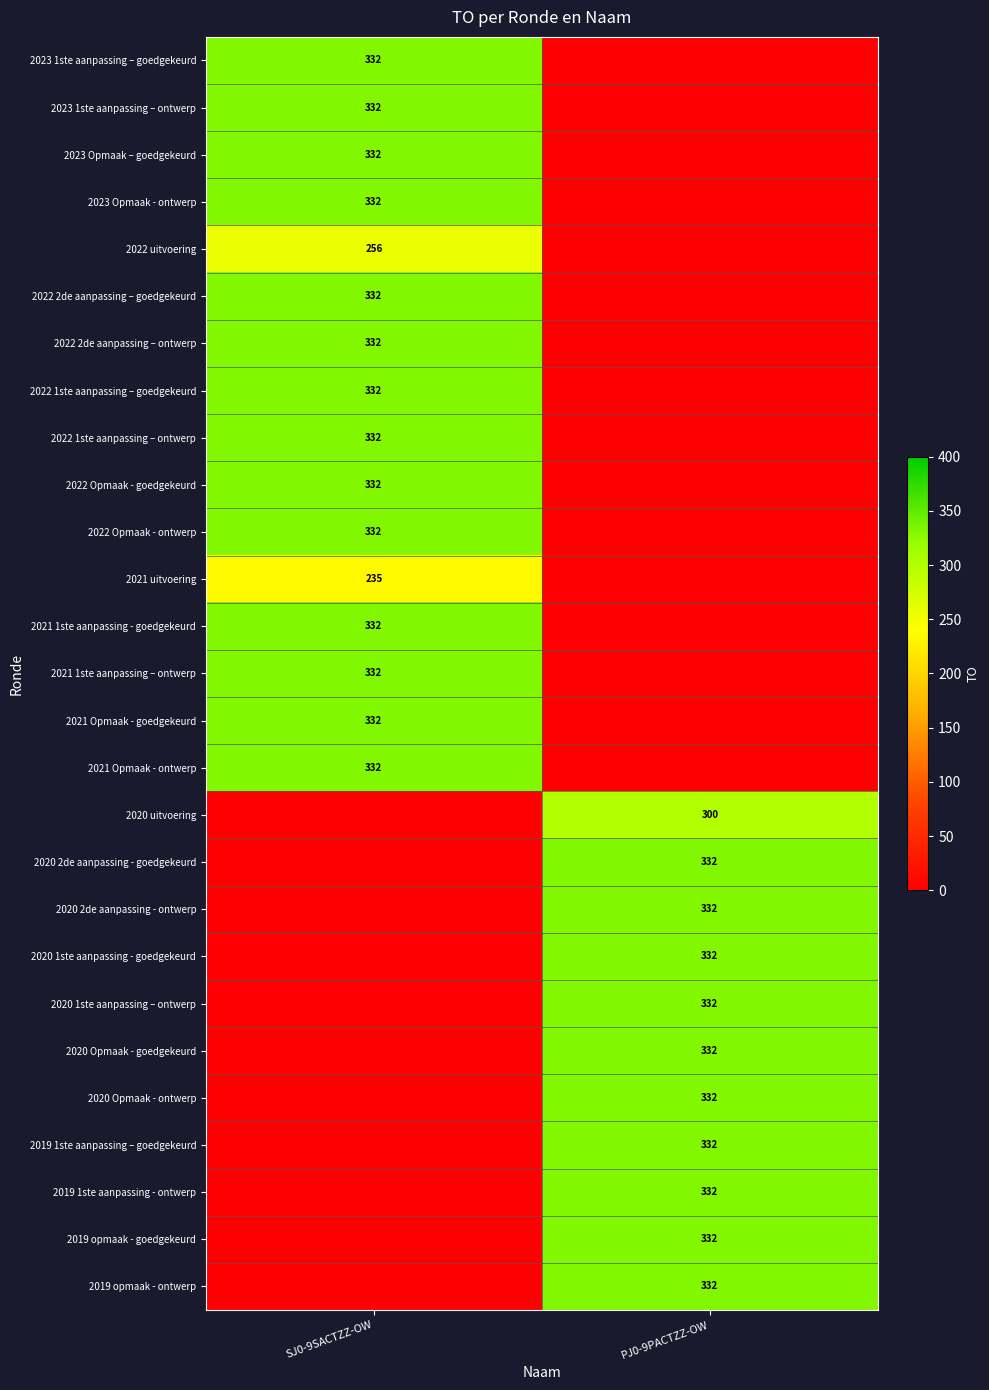

The 2022 Opmaak - ontwerp series shows 85 at SJ0-9SACTZZ-OW. True or false?

False